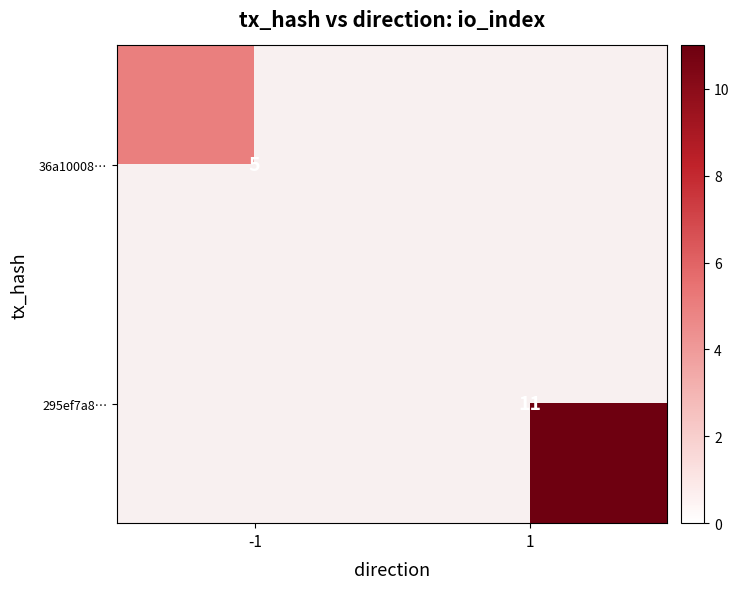

Which category has the highest value across all series?

1